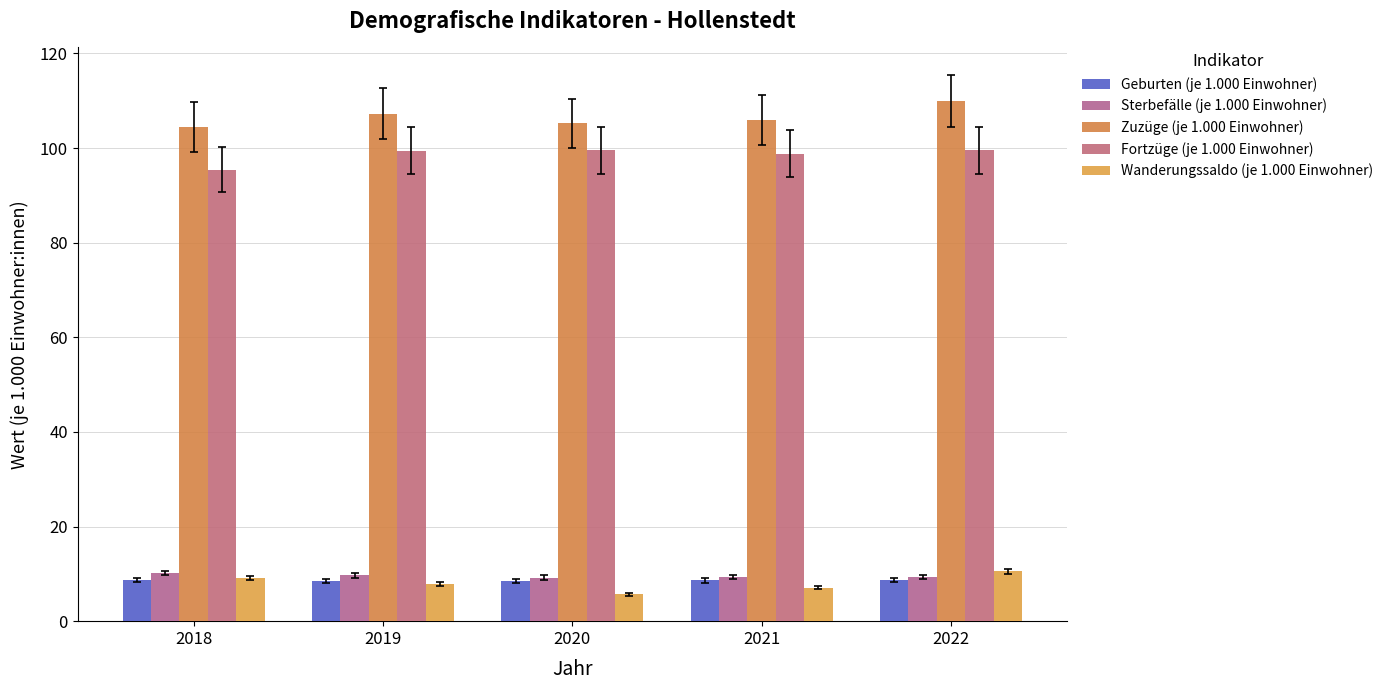

How many bars are there in total?

25